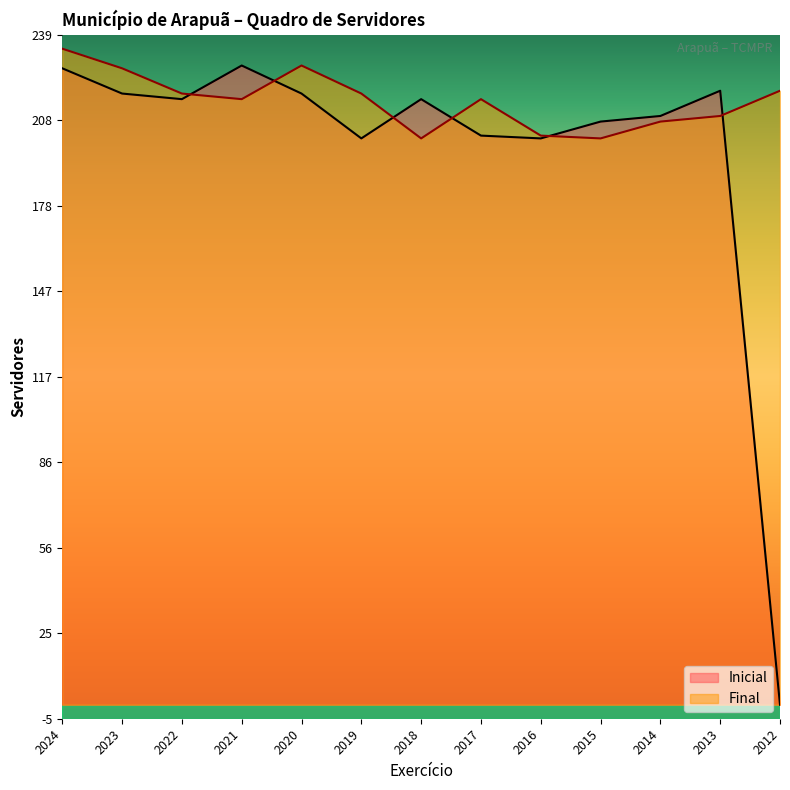

At 2024, list the series in order from largest to smallest.

Final, Inicial